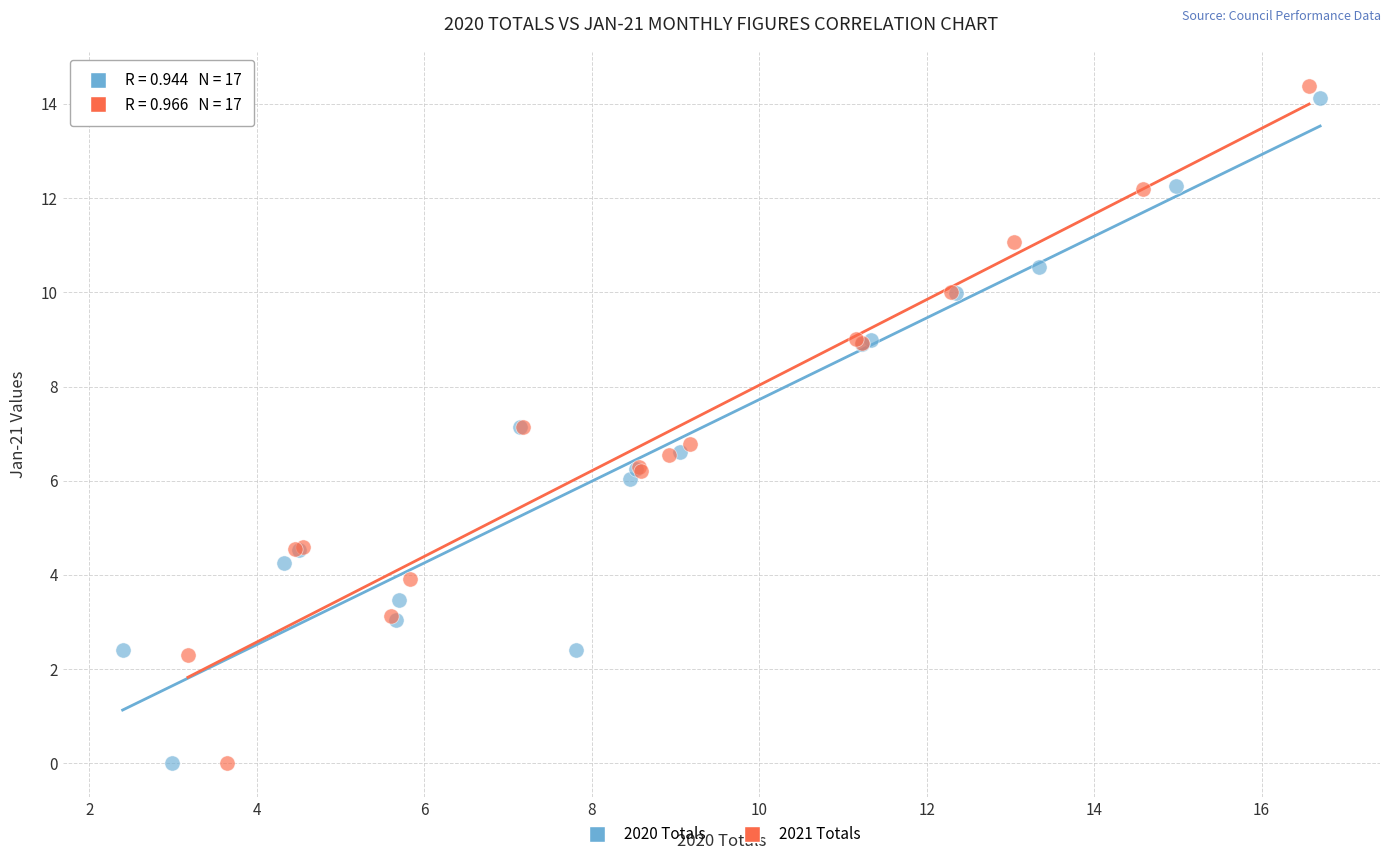

Which series has the widest spread of Y values?

2021 Totals